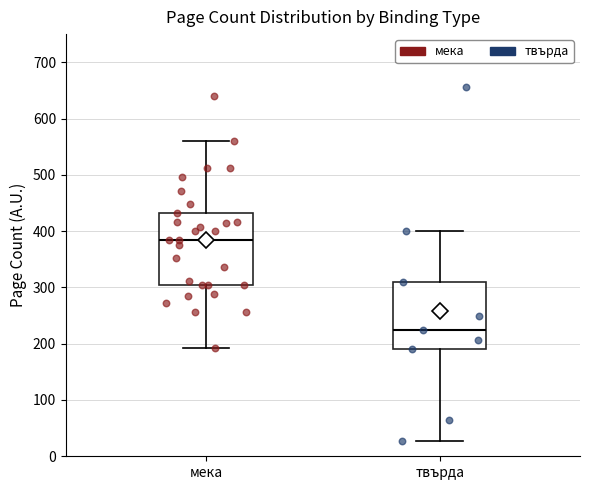

Reading left to right, read every box against the y-axis: the position of its median line, the range the box covers, and the ends of its whiskers. The values are not printed on the chart, so give them approximately, as read against the axis.

мека: median 380, box 300 to 430, whiskers 190 to 560
твърда: median 220, box 190 to 310, whiskers 30 to 400